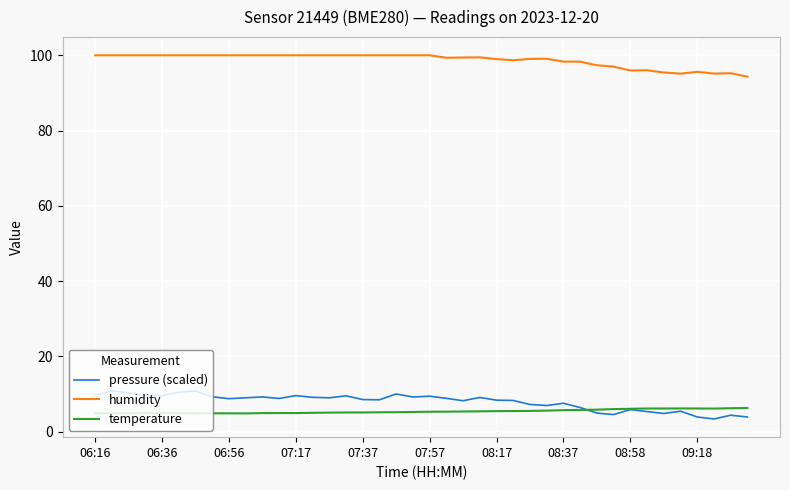

Rank the series by their maximum value, from highest to lowest.

humidity, pressure (scaled), temperature